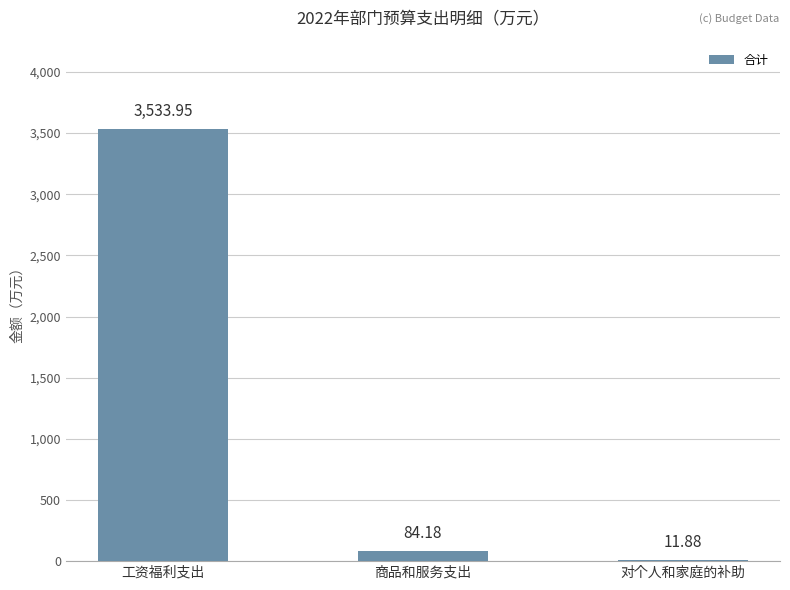

What is the sum of the values at 商品和服务支出 and 对个人和家庭的补助?

96.1